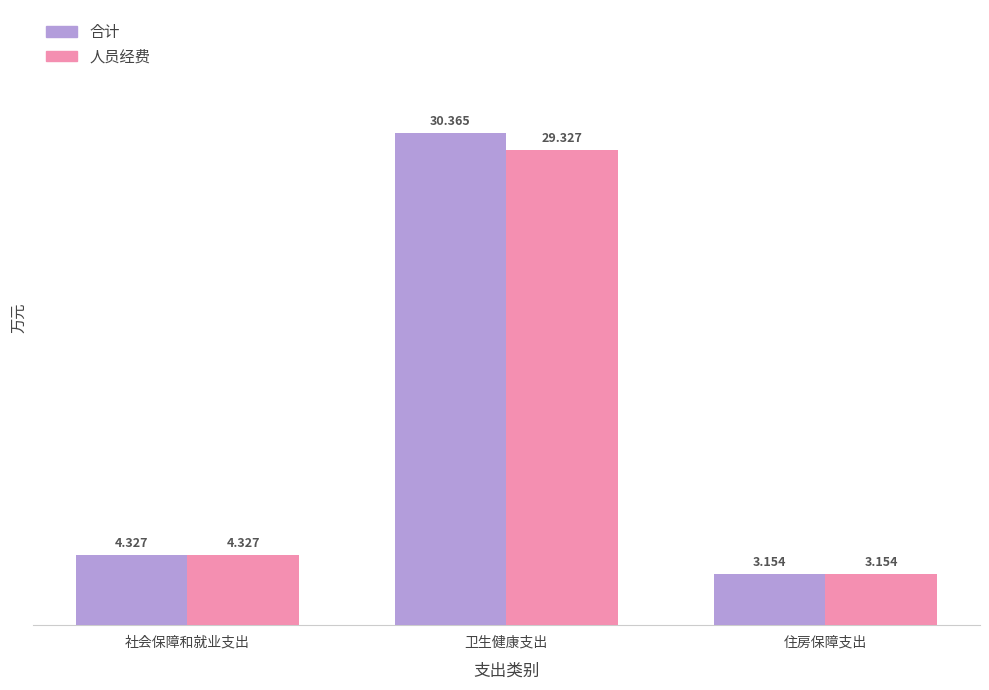

The value of 合计 at 卫生健康支出 is 30.4. True or false?

True